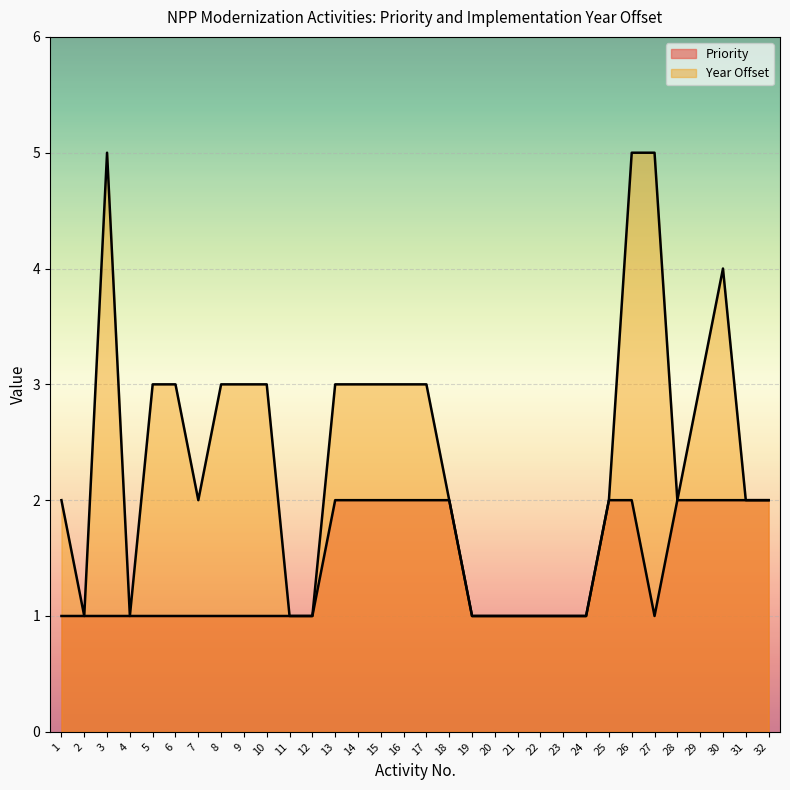

At how many categories does at least one series exceed 4?

3